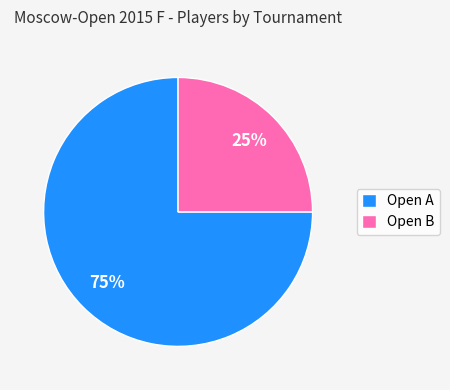

Which slice is the smallest?

Open B